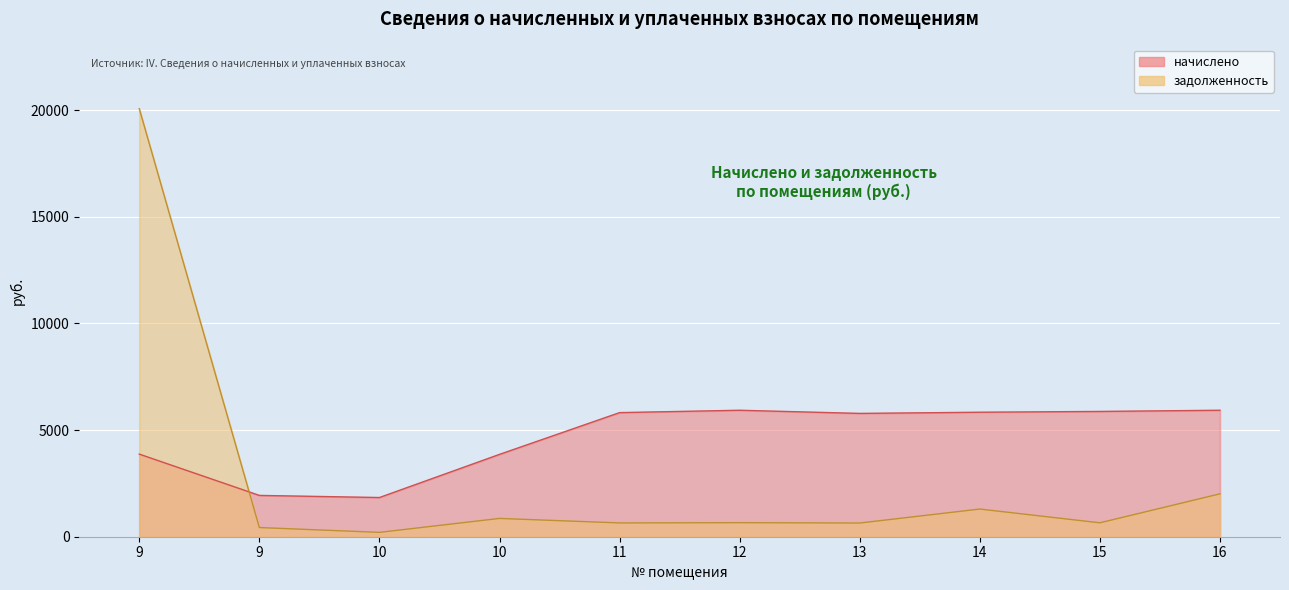

The value of задолженность at 16 is 2009.9. True or false?

True